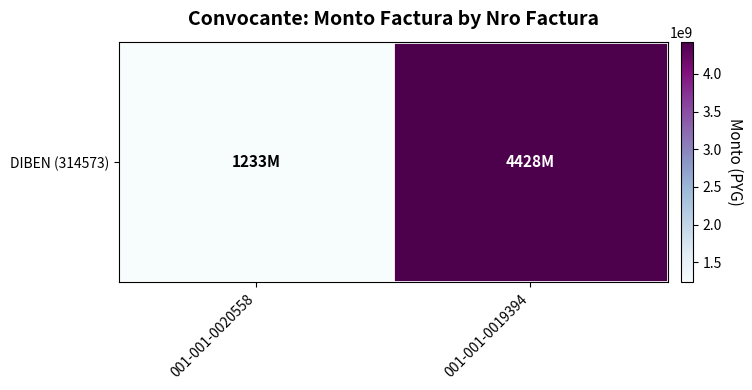

Is it true that the value at 001-001-0020558 is 1232877480?

True